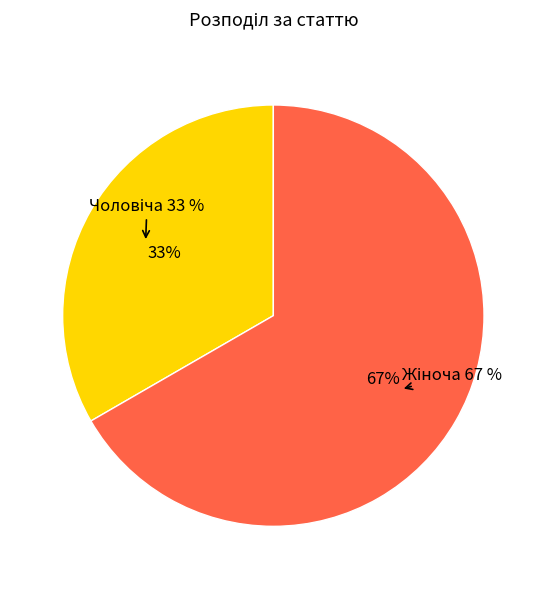

True or false: Чоловіча accounts for 41% of the total.

False